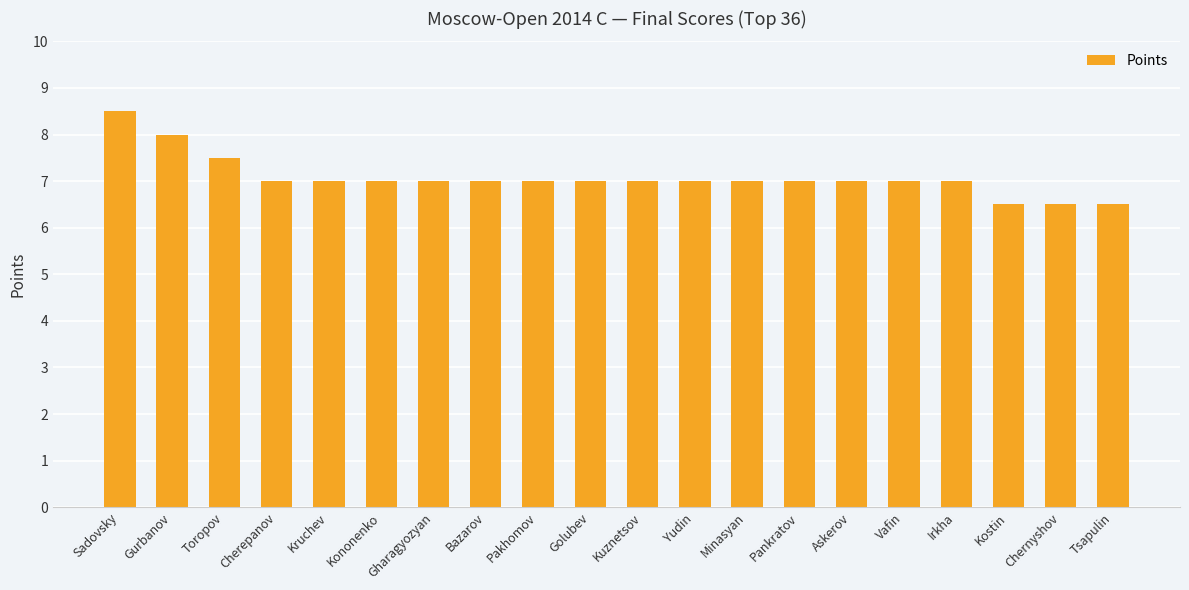

Reading right to left, what are all the values shown in this chart?

6.5	6.5	6.5	7.0	7.0	7.0	7.0	7.0	7.0	7.0	7.0	7.0	7.0	7.0	7.0	7.0	7.0	7.5	8.0	8.5